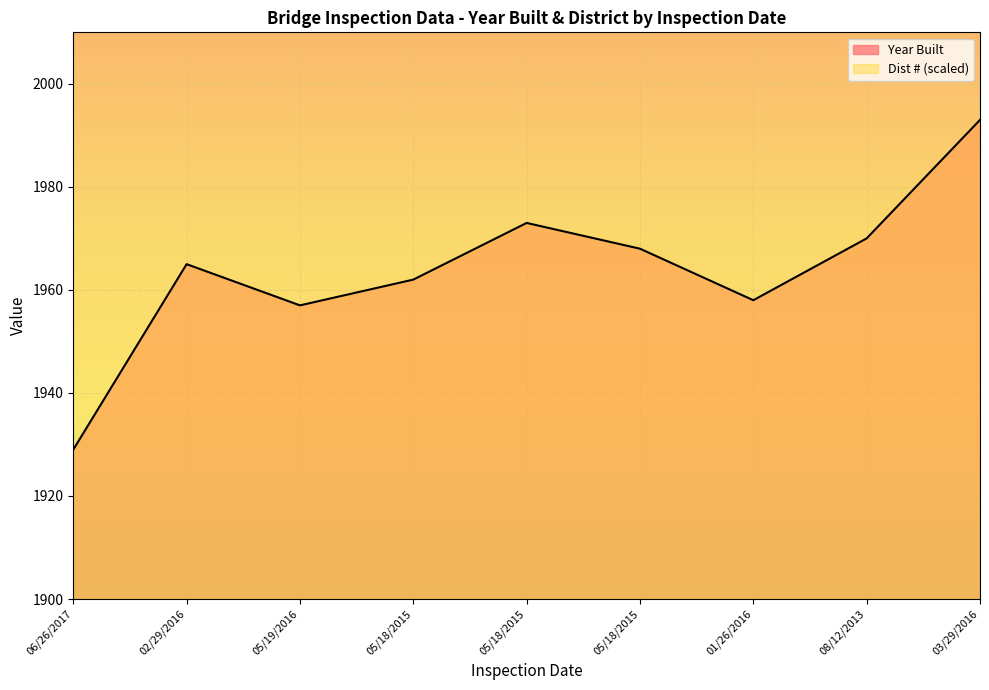

What is the change in value from 05/18/2015 to 05/18/2015?

+6